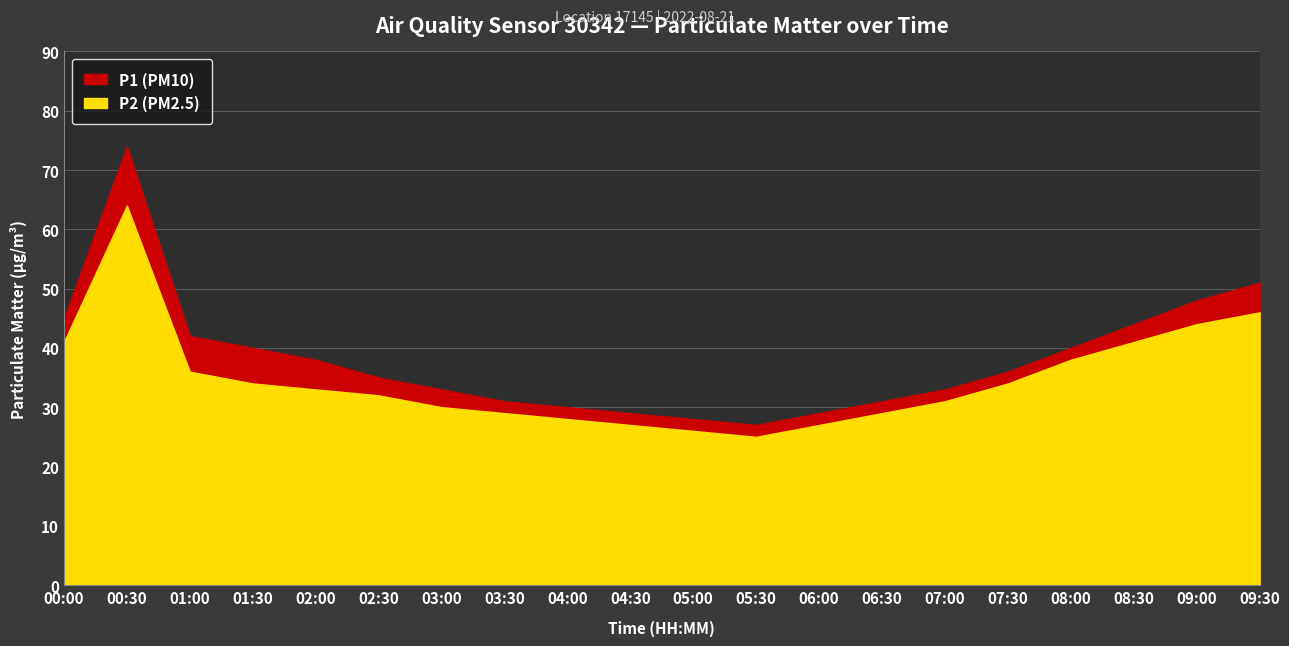

Reading left to right, transcribe all the data shown in this chart.

P1: 45	74	42	40	38	35	33	31	30	29	28	27	29	31	33	36	40	44	48	51
P2: 41	64	36	34	33	32	30	29	28	27	26	25	27	29	31	34	38	41	44	46